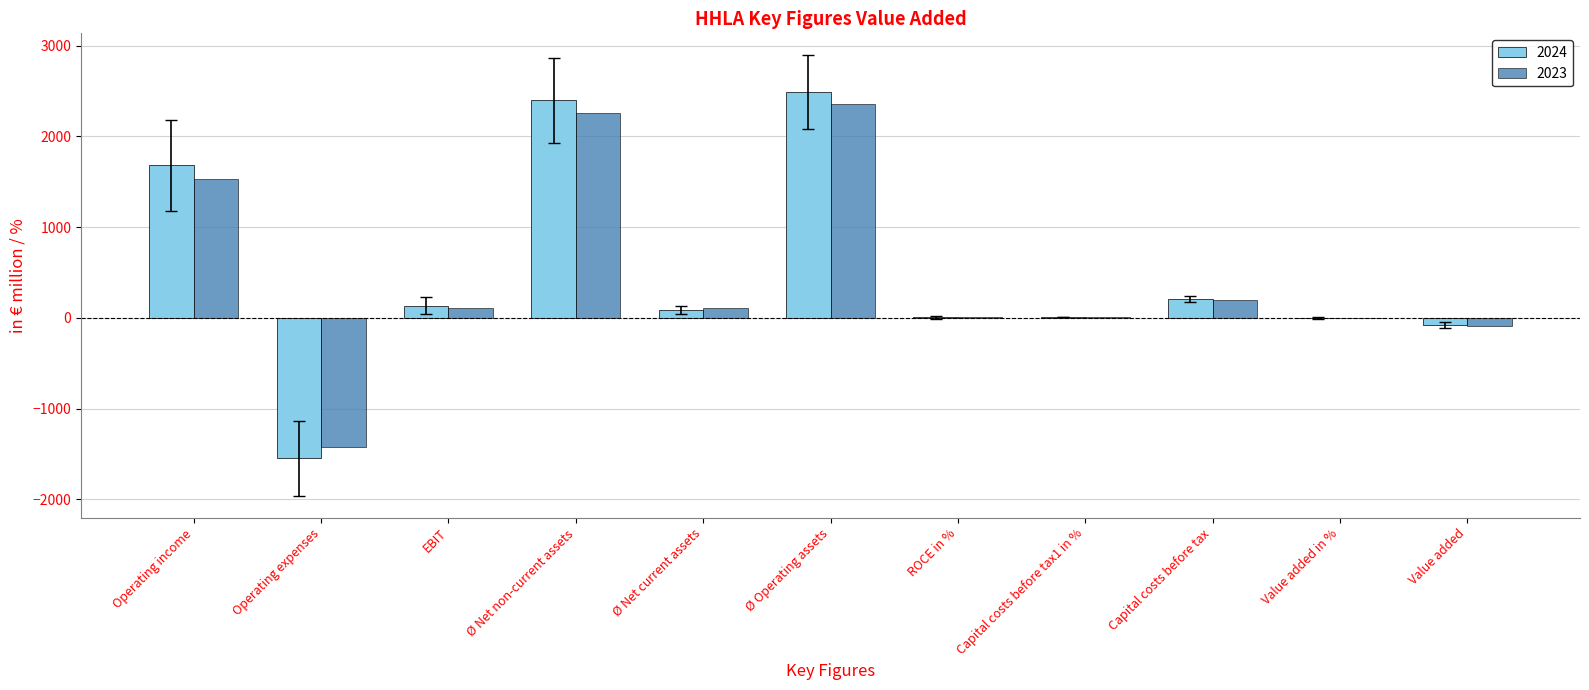

Where is 2023 nearest to the value 471?

Capital costs before tax